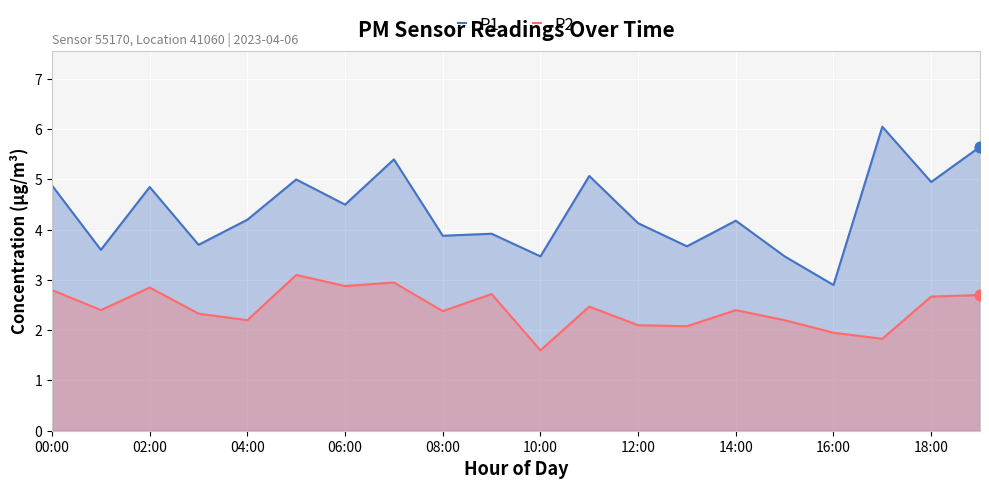

What are all the series names shown in the legend?

P1, P2